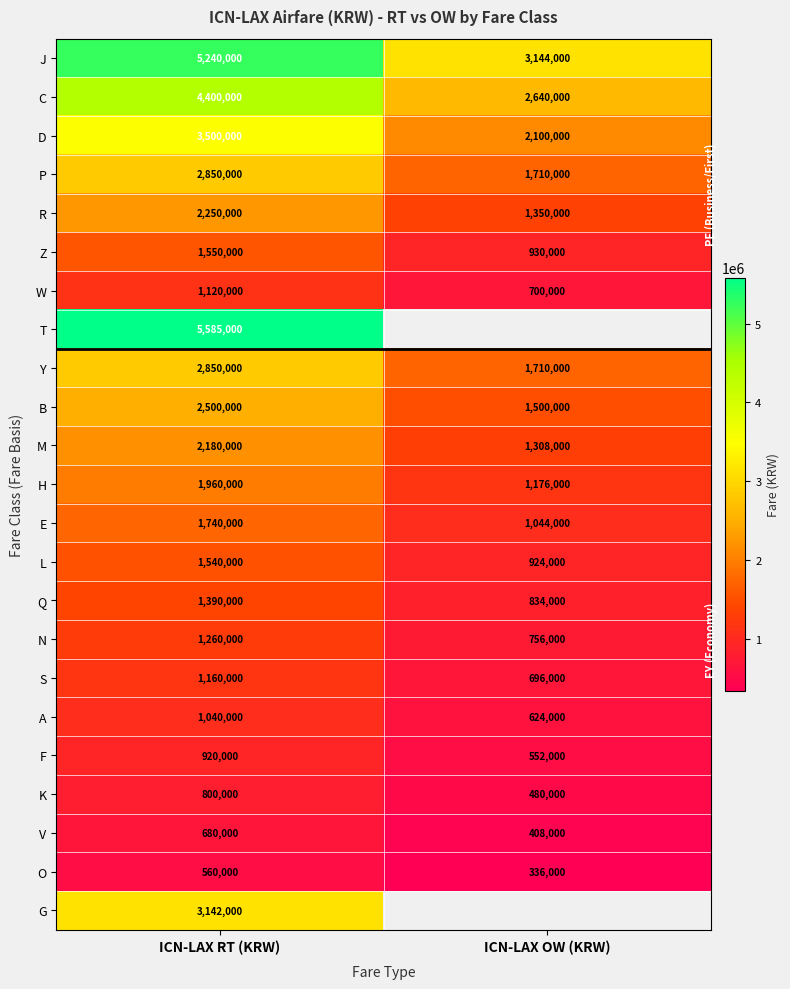

At which label does M reach its minimum?

ICN-LAX OW (KRW)